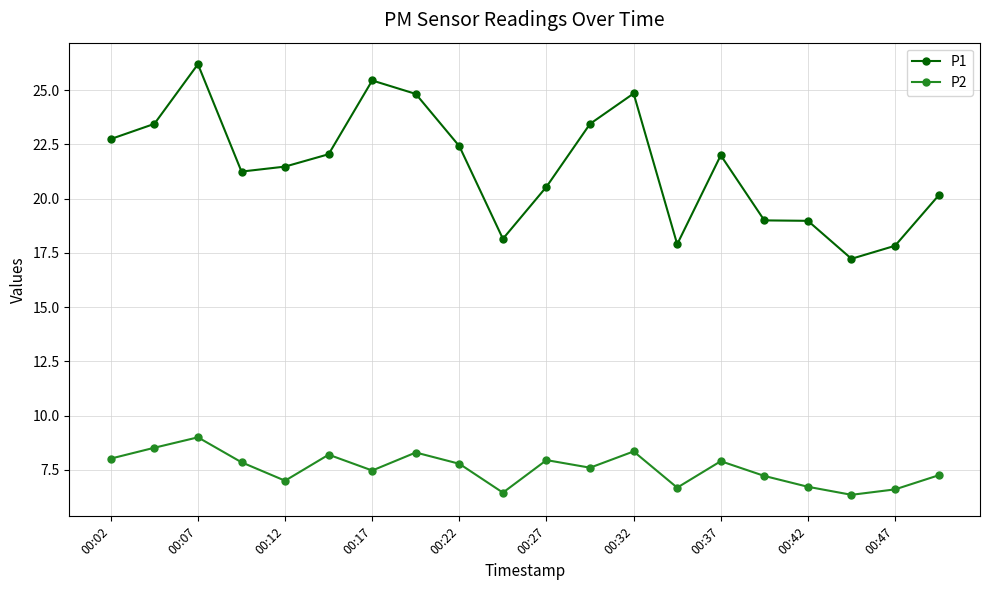

At how many categories does at least one series exceed 21?

12